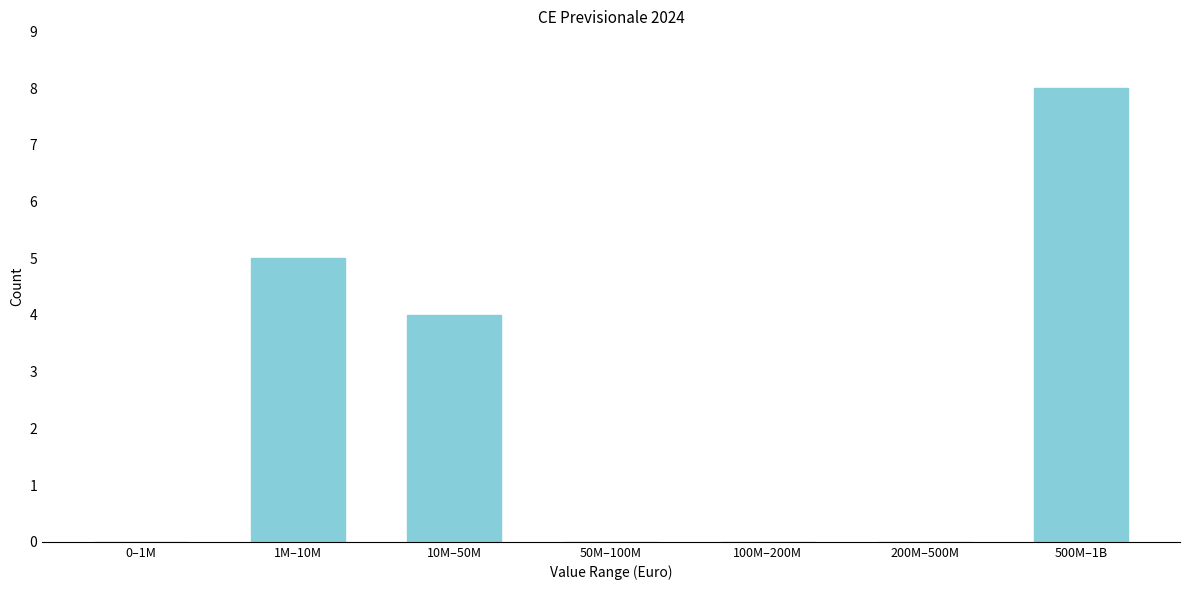

Reading left to right, what are all the values shown in this chart?

0–1M=0	1M–10M=5	10M–50M=4	50M–100M=0	100M–200M=0	200M–500M=0	500M–1B=8